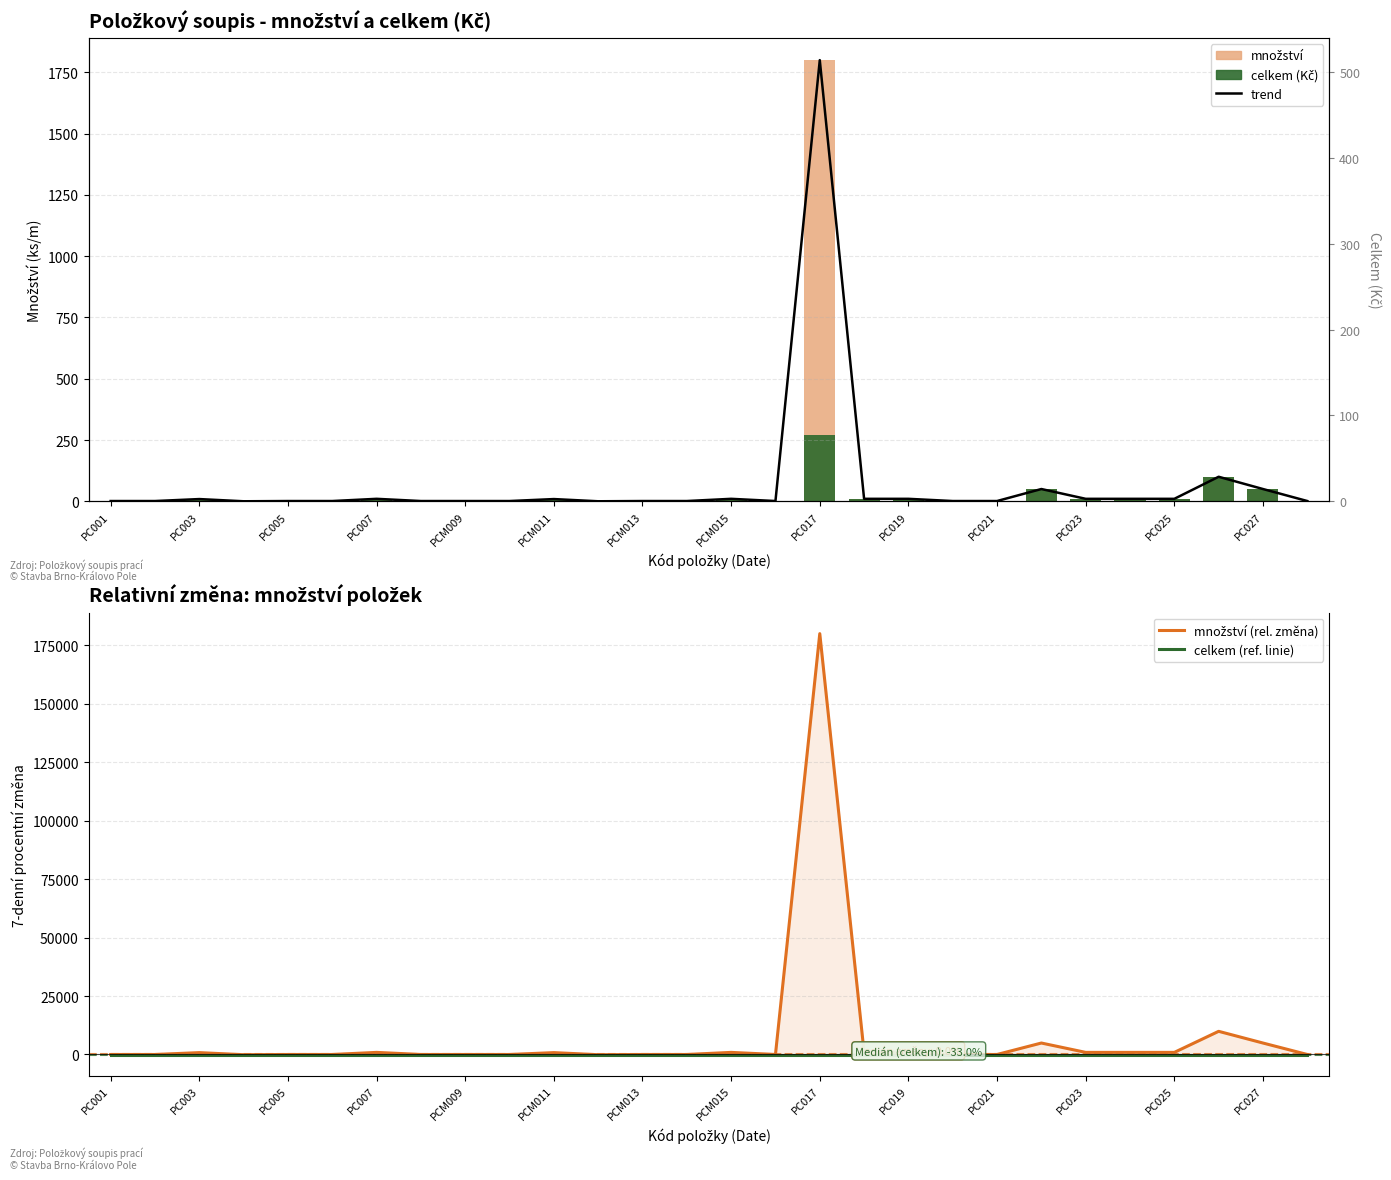

What is the difference between the highest and lowest values at PC027?

34